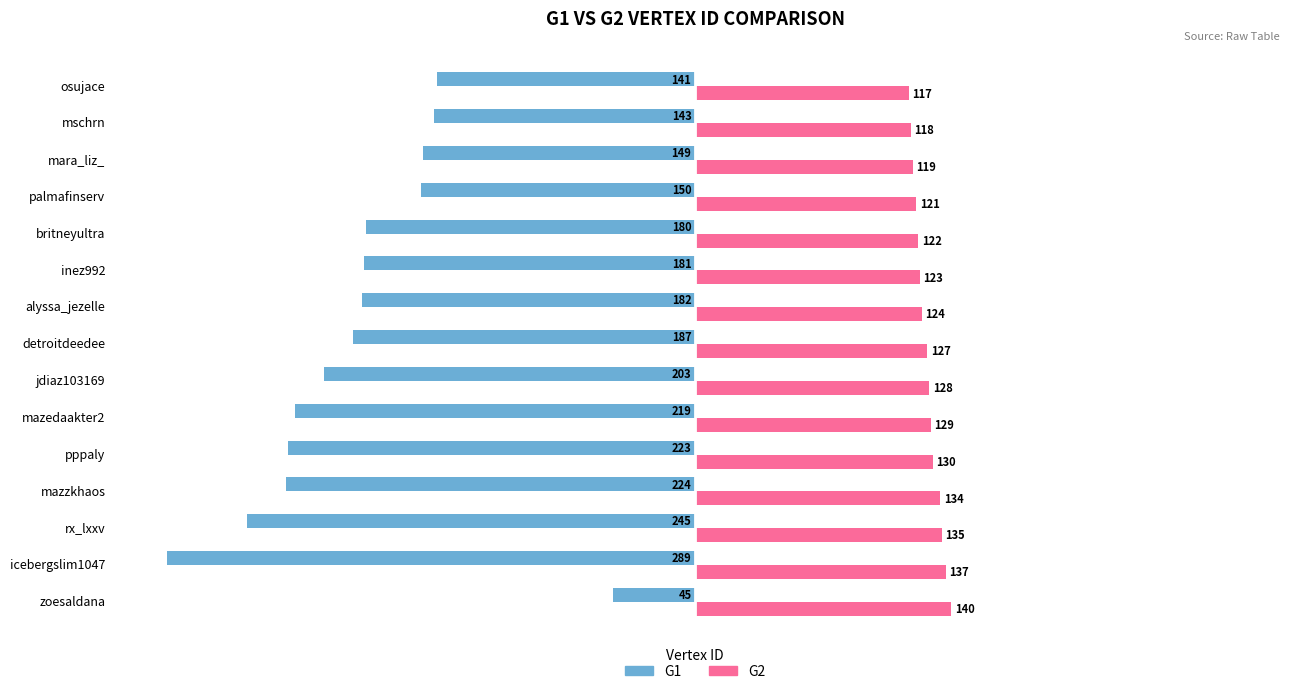

List the labels in order of G1 value, smallest first.

icebergslim1047, rx_lxxv, mazzkhaos, pppaly, mazedaakter2, jdiaz103169, detroitdeedee, alyssa_jezelle, inez992, britneyultra, palmafinserv, mara_liz_, mschrn, osujace, zoesaldana